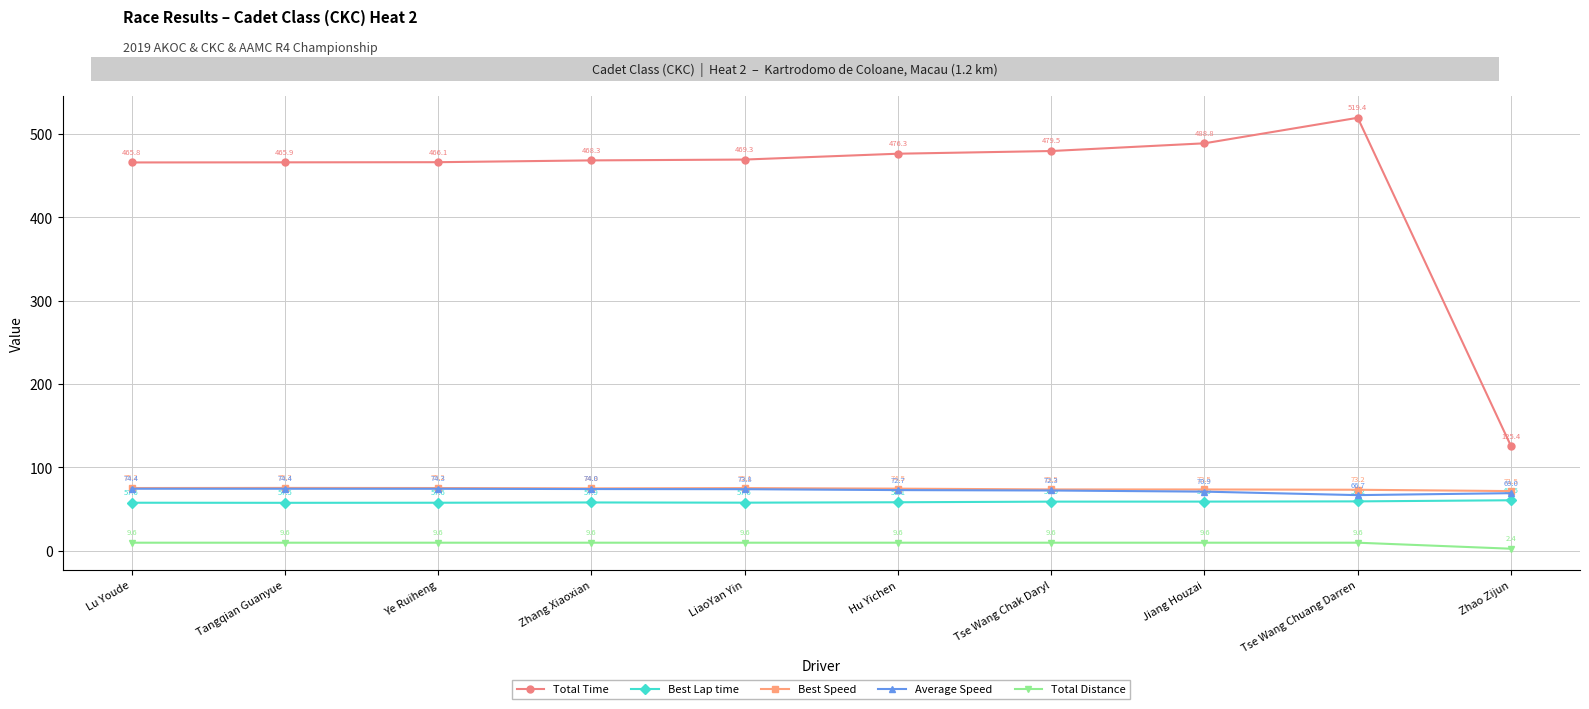

Which series has the largest range (max minus min)?

Total Time